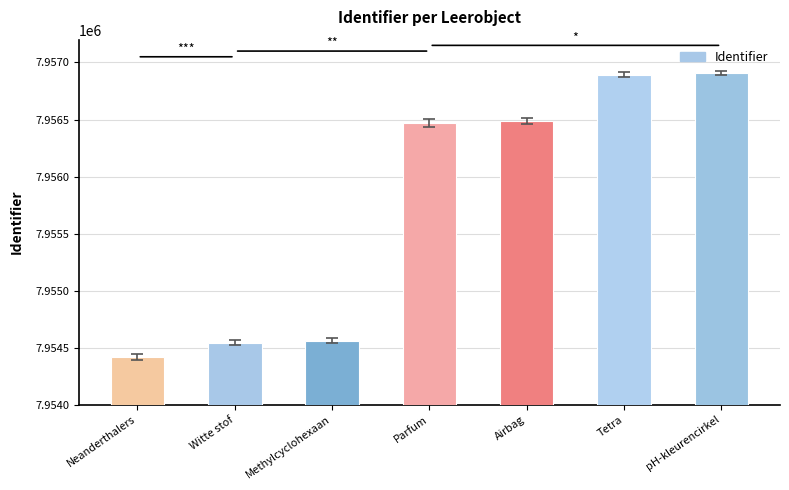

Reading left to right, transcribe all the data shown in this chart.

Neanderthalers=7954419	Witte stof=7954545	Methylcyclohexaan=7954561	Parfum=7956473	Airbag=7956488	Tetra=7956893	pH-kleurencirkel=7956911